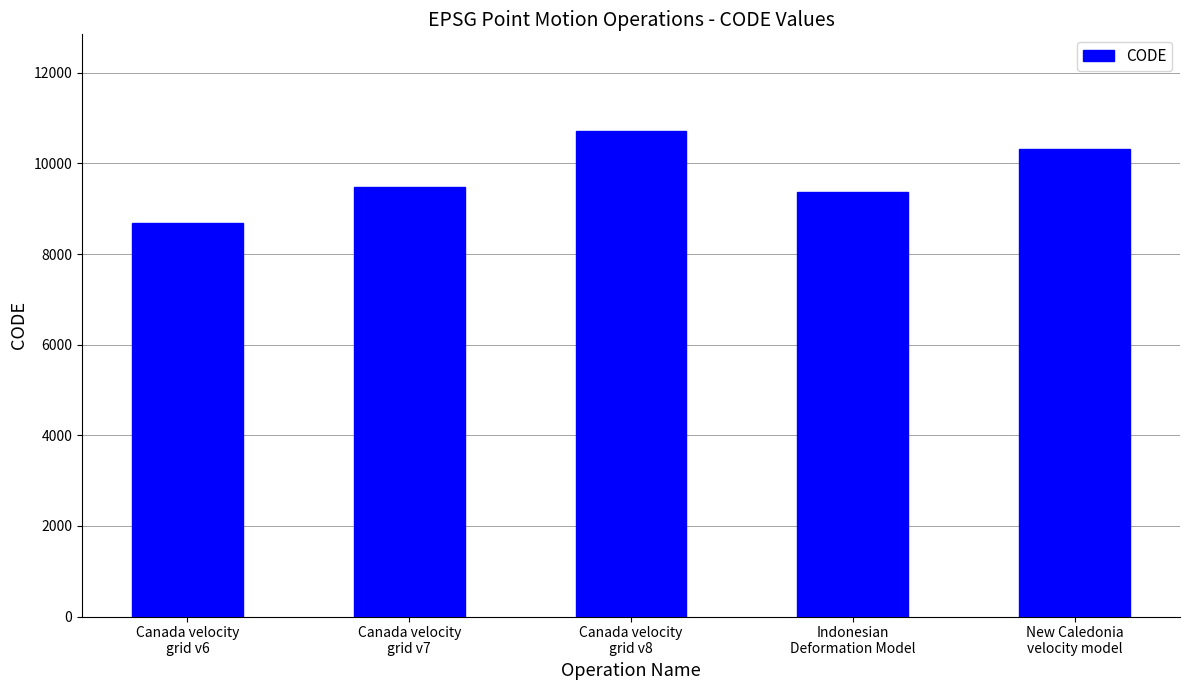

How many values are below 9483?

2